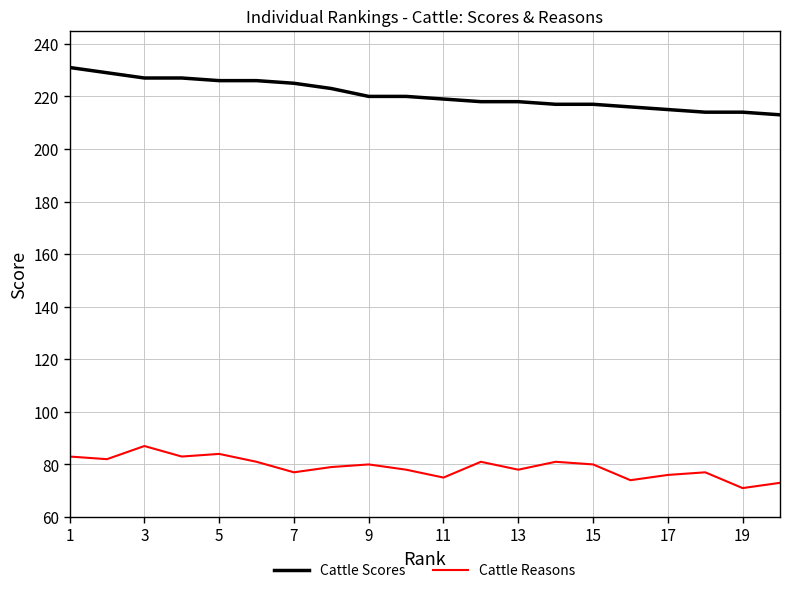

Reading left to right, what are all the values shown in this chart?

Cattle Scores: 231	229	227	227	226	226	225	223	220	220	219	218	218	217	217	216	215	214	214	213
Cattle Reasons: 83	82	87	83	84	81	77	79	80	78	75	81	78	81	80	74	76	77	71	73